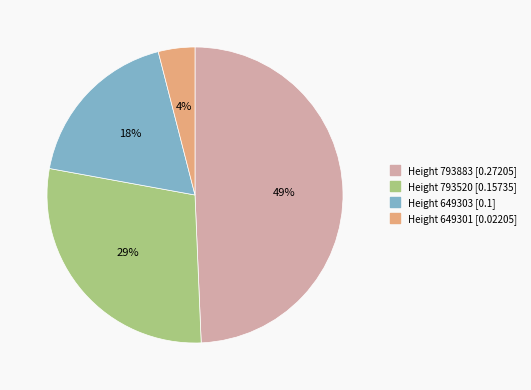

Is there a majority slice in this chart?

No